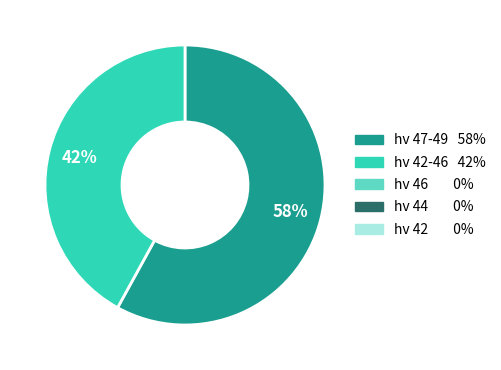

Is there a majority slice in this chart?

Yes